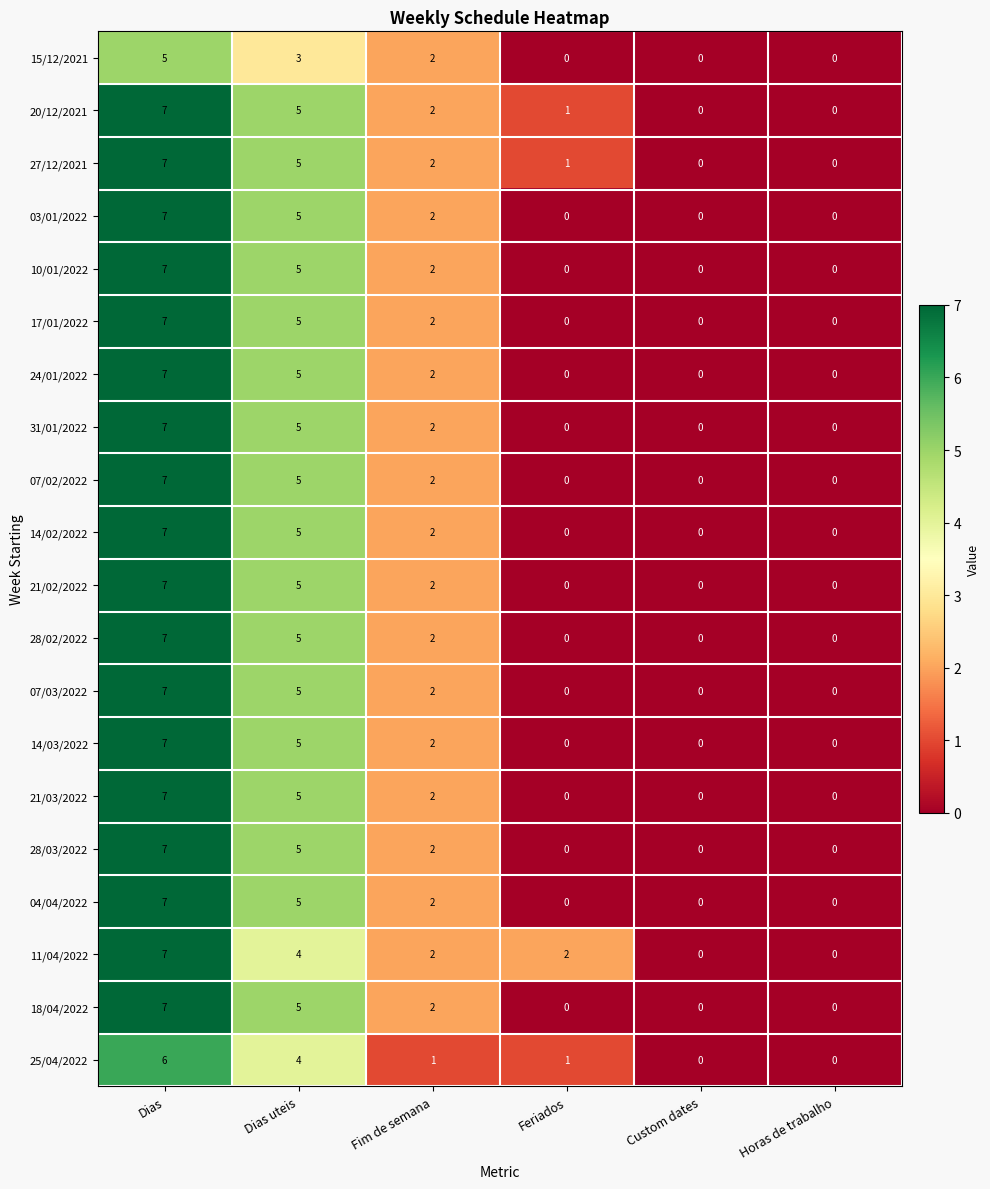

What is the difference between the maximum and minimum values in the 17/01/2022 series?

7